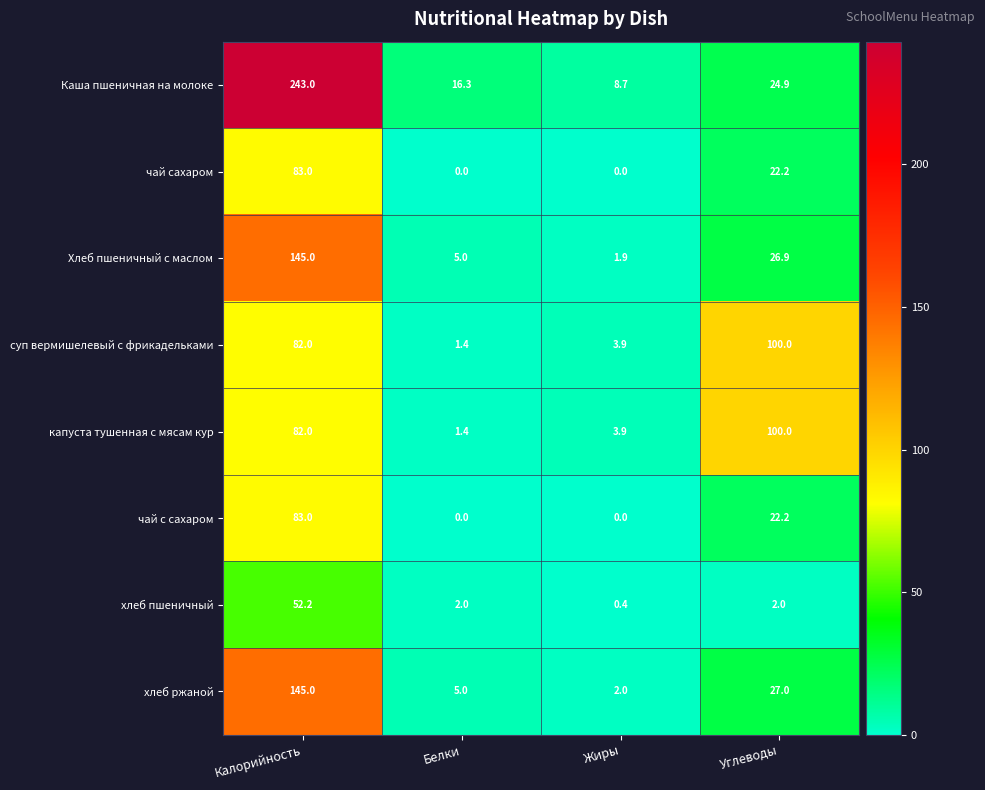

Rank the categories by капуста тушенная с мясам кур value from highest to lowest.

Углеводы, Калорийность, Жиры, Белки